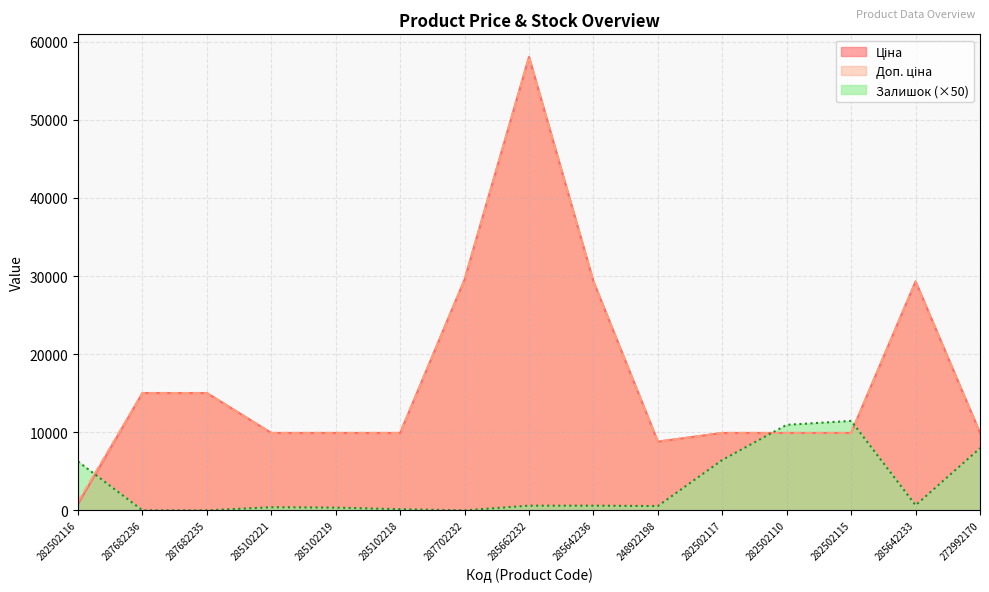

How many lines are shown in the chart?

3